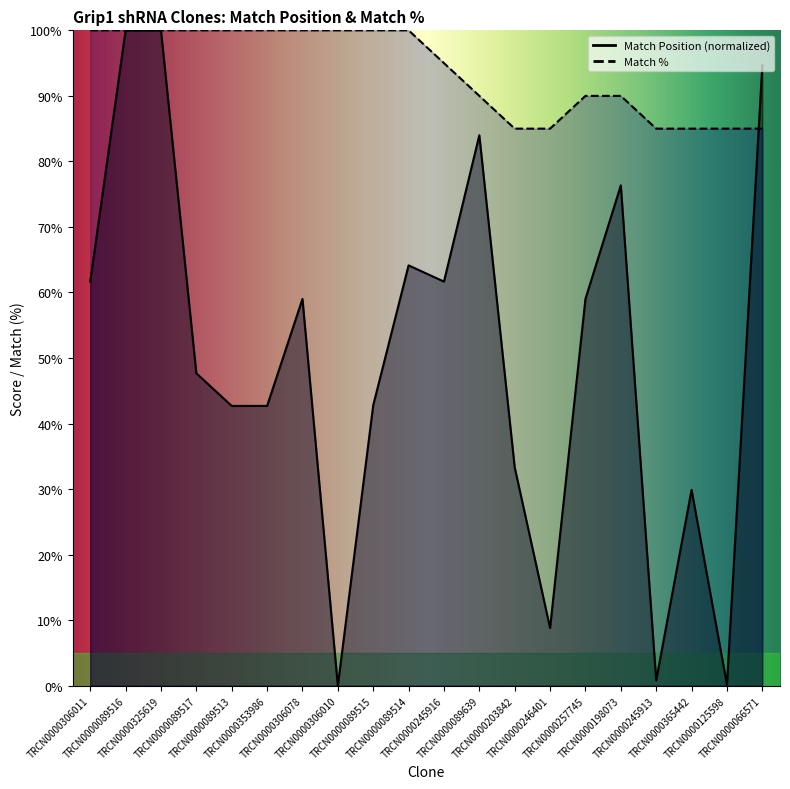

What is the greatest value displayed?

100.0